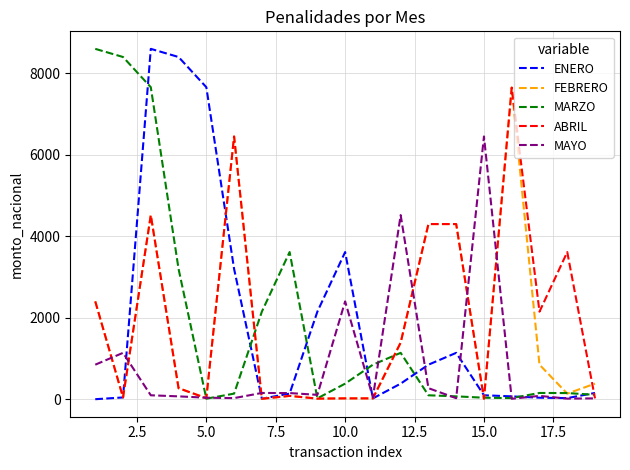

What are all the series names shown in the legend?

ENERO, FEBRERO, MARZO, ABRIL, MAYO